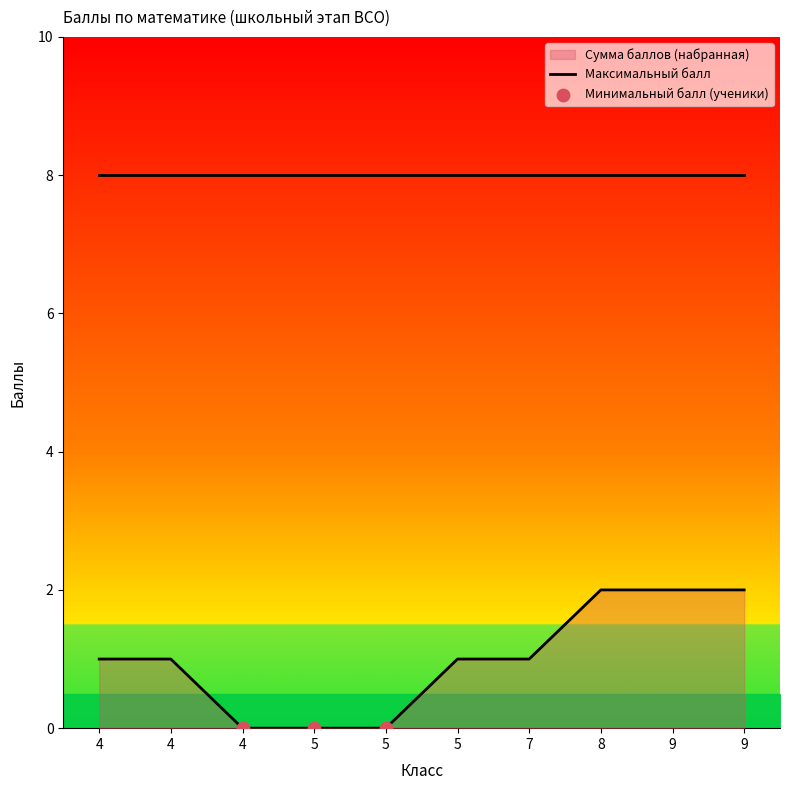

Between 5 and 4, which is larger?

5